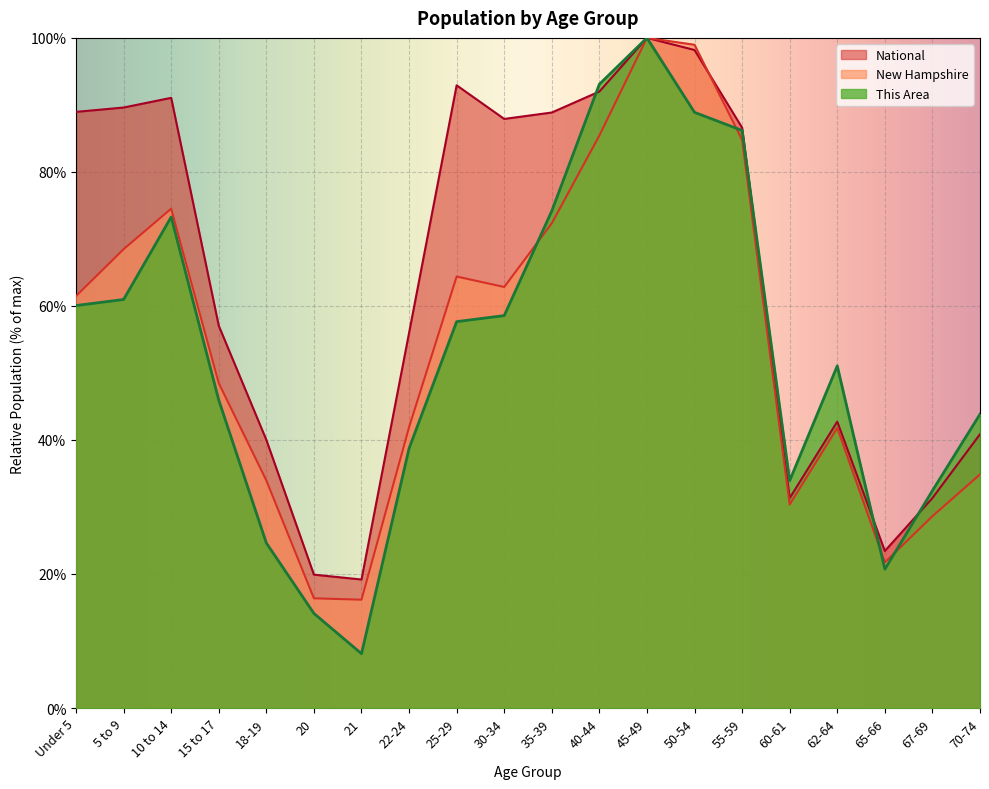

At which category is the sum across all series the highest?

45-49